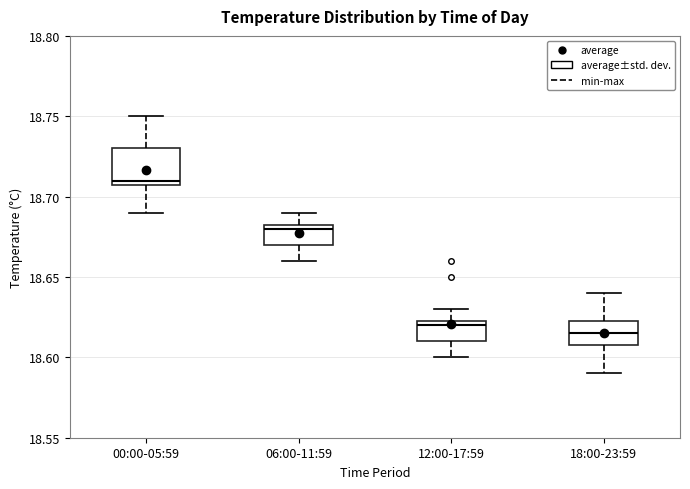

Where does the upper whisker of the box for 00:00-05:59 end on the y-axis? The values are not printed on the chart, so give them approximately, as read against the axis.

18.750